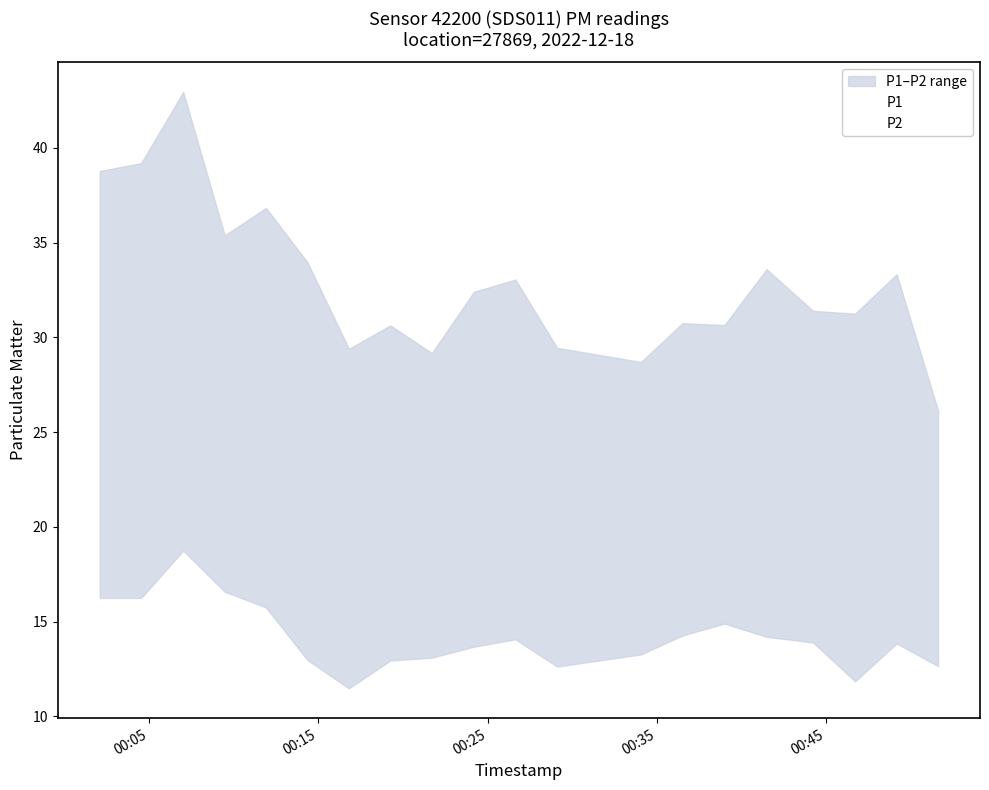

Between 2022-12-18T00:46:42 and 2022-12-18T00:49:09, which series saw the biggest shift?

P1